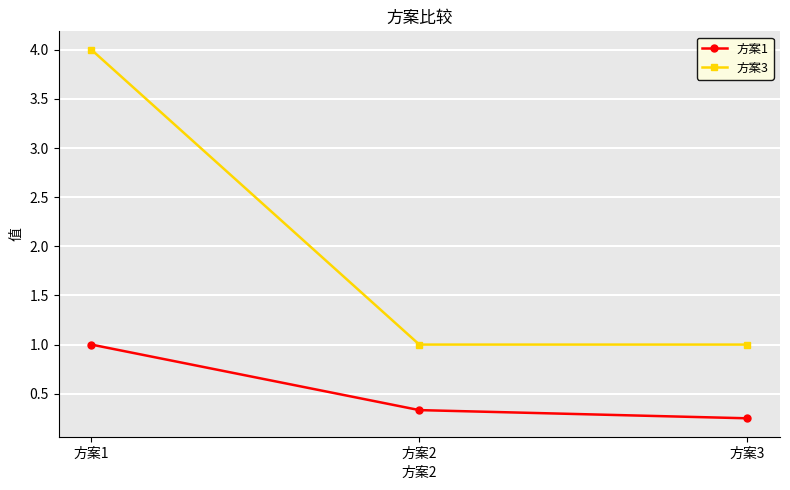

Which series has the largest total across all categories?

方案3